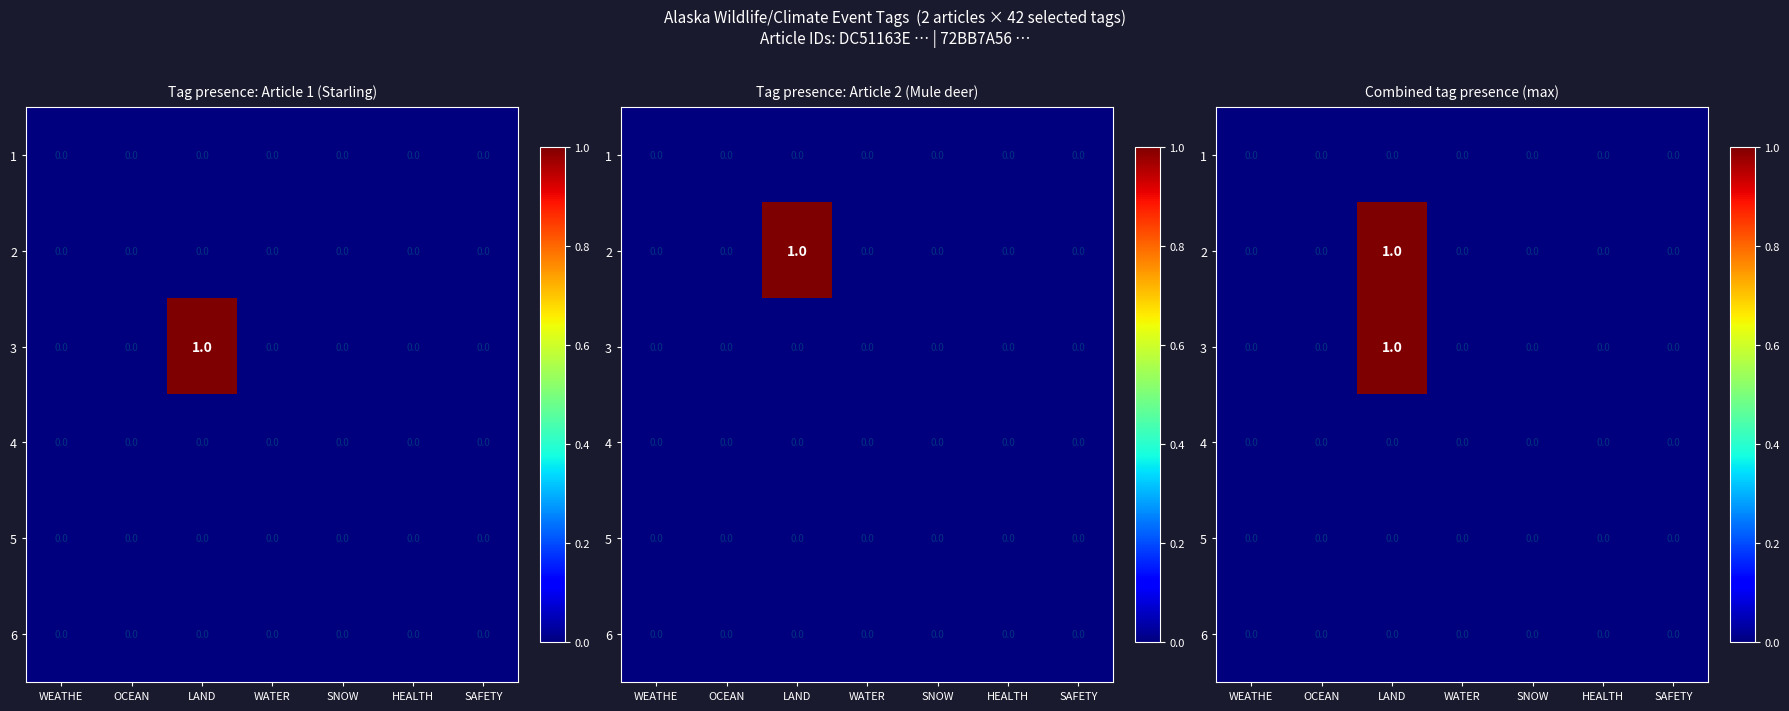

At which category is the sum across all series the highest?

LAND